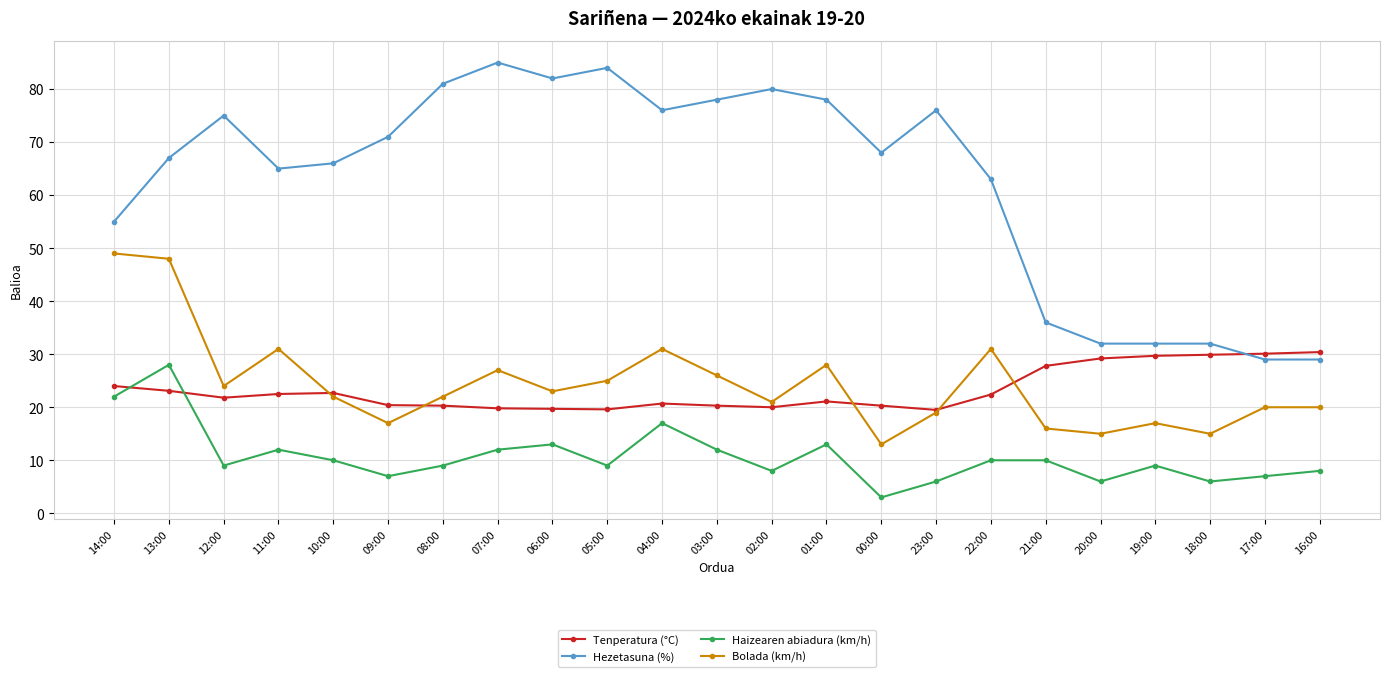

What is the label of the 10th point from the left?

05:00